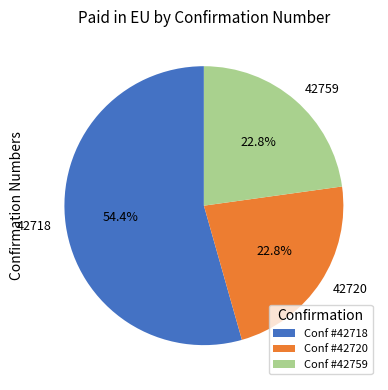

Does 42718 represent more than half of the total?

Yes